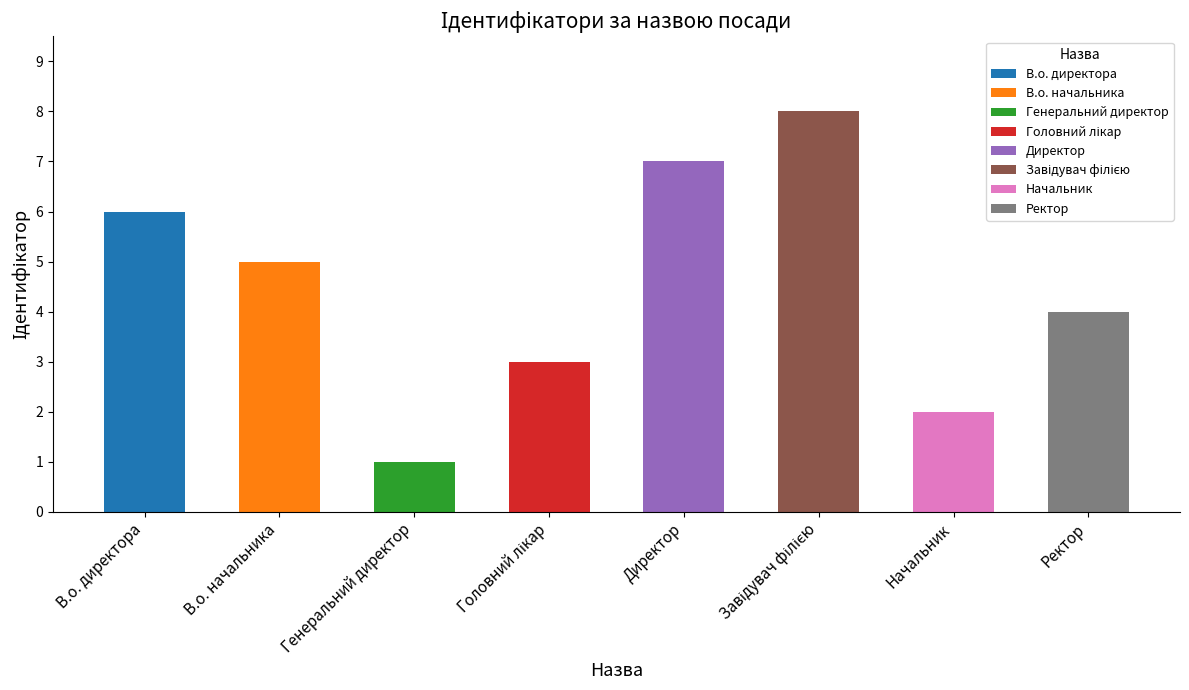

What is the minimum value shown in the chart?

1